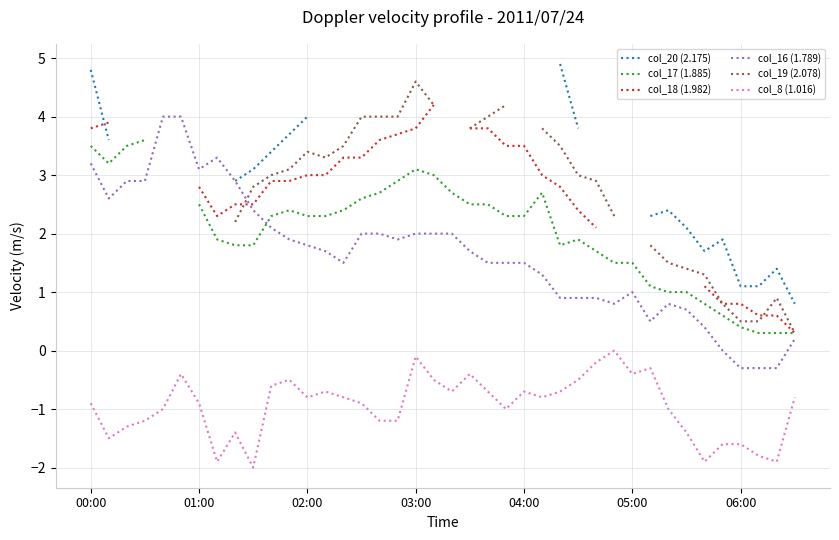

At which label does col_8 (1.016) reach its minimum?

9